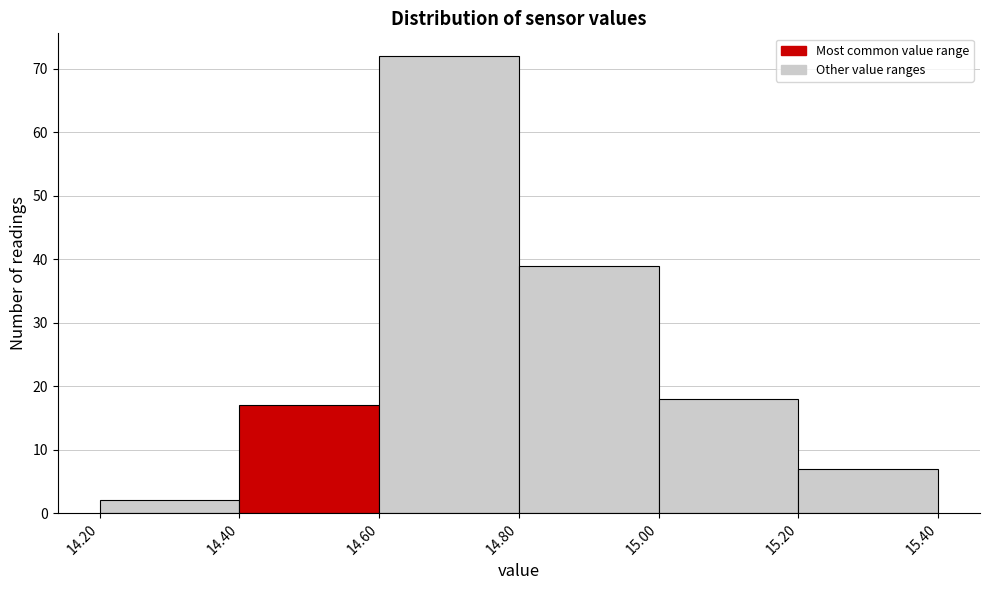

Reading left to right, transcribe this chart: for each bar, give the range it covers on the x-axis and its height. The values are not printed on the chart, so give them approximately, as read against the axis.

14.20 to 14.40: 2
14.40 to 14.60: 17
14.60 to 14.80: 72
14.80 to 15.00: 39
15.00 to 15.20: 18
15.20 to 15.40: 7